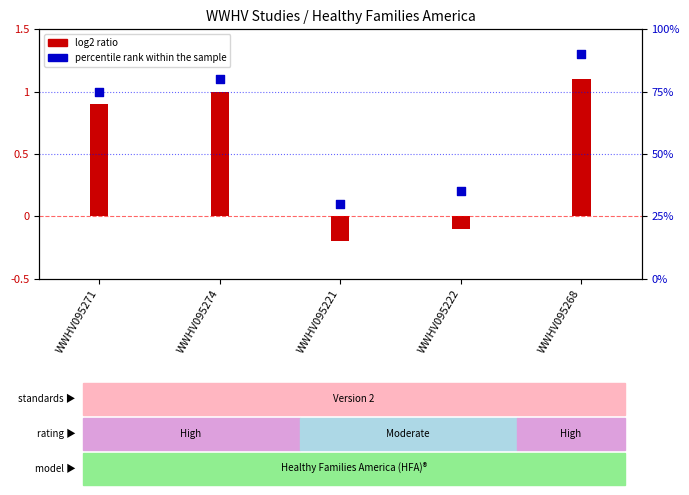

At which category is the sum across all series the highest?

WWHV095268